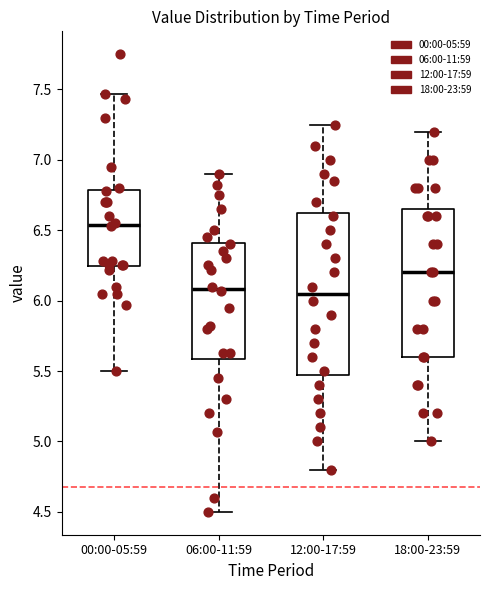

Reading left to right, read every box against the y-axis: the position of its median line, the range the box covers, and the ends of its whiskers. The values are not printed on the chart, so give them approximately, as read against the axis.

00:00-05:59: median 6.55, box 6.25 to 6.80, whiskers 5.50 to 7.45
06:00-11:59: median 6.10, box 5.60 to 6.40, whiskers 4.50 to 6.90
12:00-17:59: median 6.05, box 5.50 to 6.65, whiskers 4.80 to 7.25
18:00-23:59: median 6.20, box 5.60 to 6.65, whiskers 5.00 to 7.20